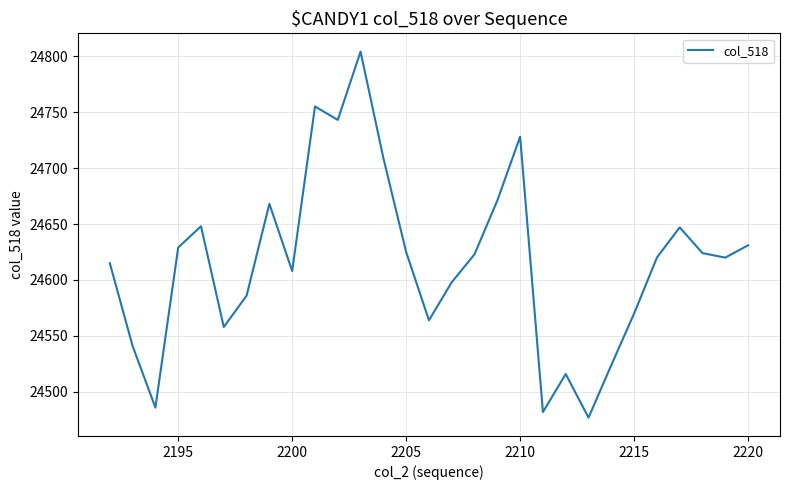

What is the difference between the maximum and minimum values?

327